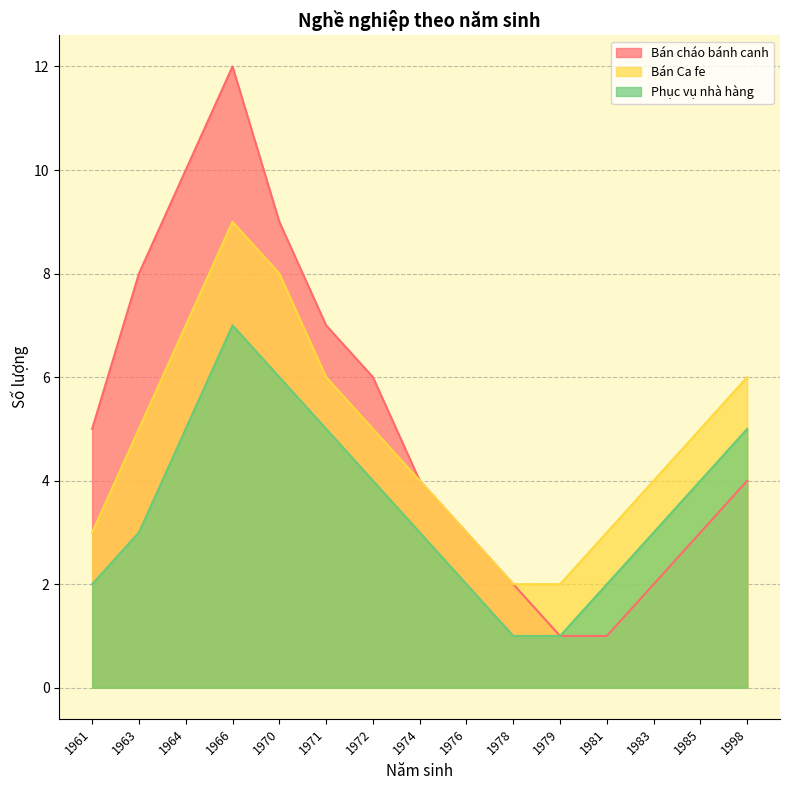

How many lines are shown in the chart?

3